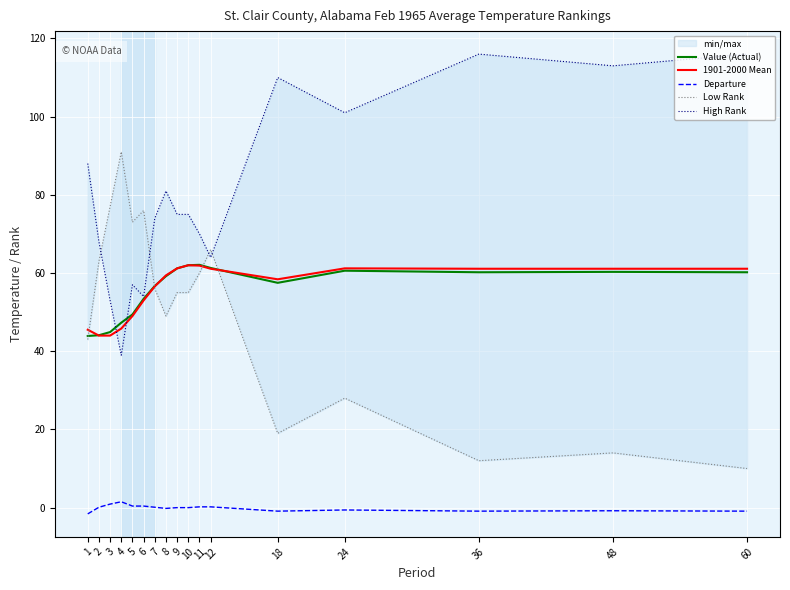

What is the sum of all Departure values?

-2.1